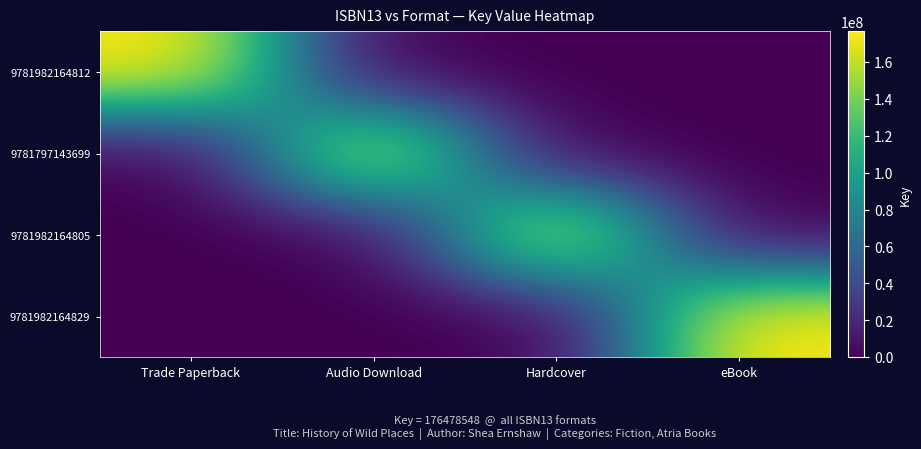

Between Audio Download and Hardcover, which series saw the biggest shift?

9781797143699